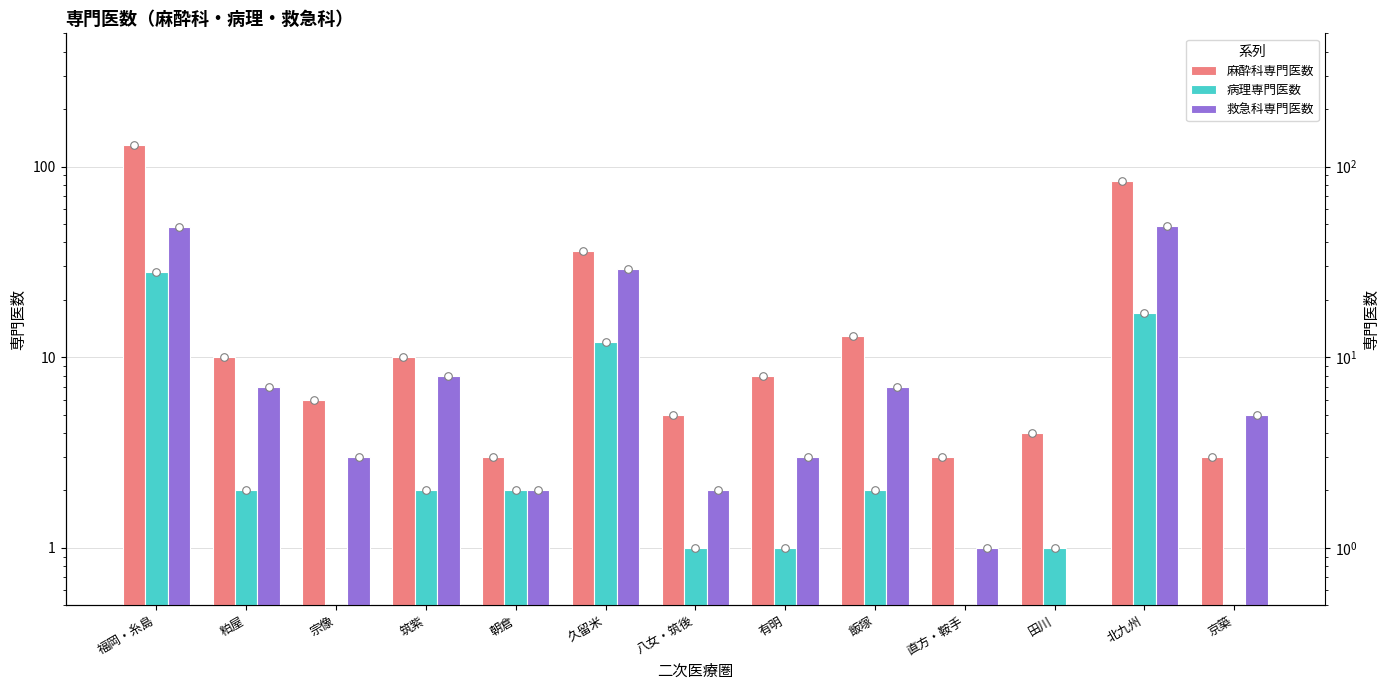

What is the total value across all series at 有明?

12